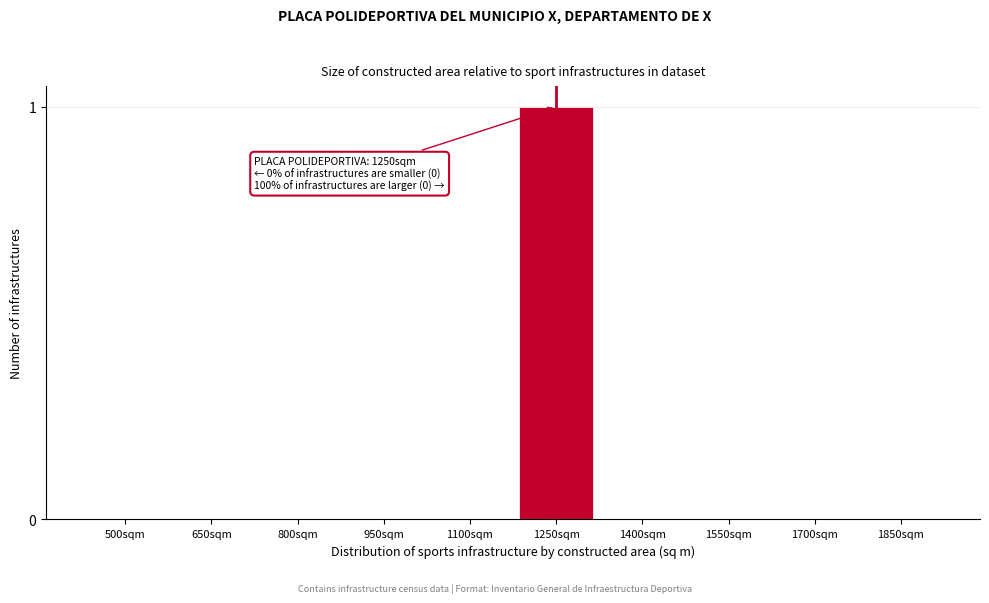

Reading right to left, what are all the values shown in this chart?

1850sqm=0	1700sqm=0	1550sqm=0	1400sqm=0	1250sqm=1	1100sqm=0	950sqm=0	800sqm=0	650sqm=0	500sqm=0